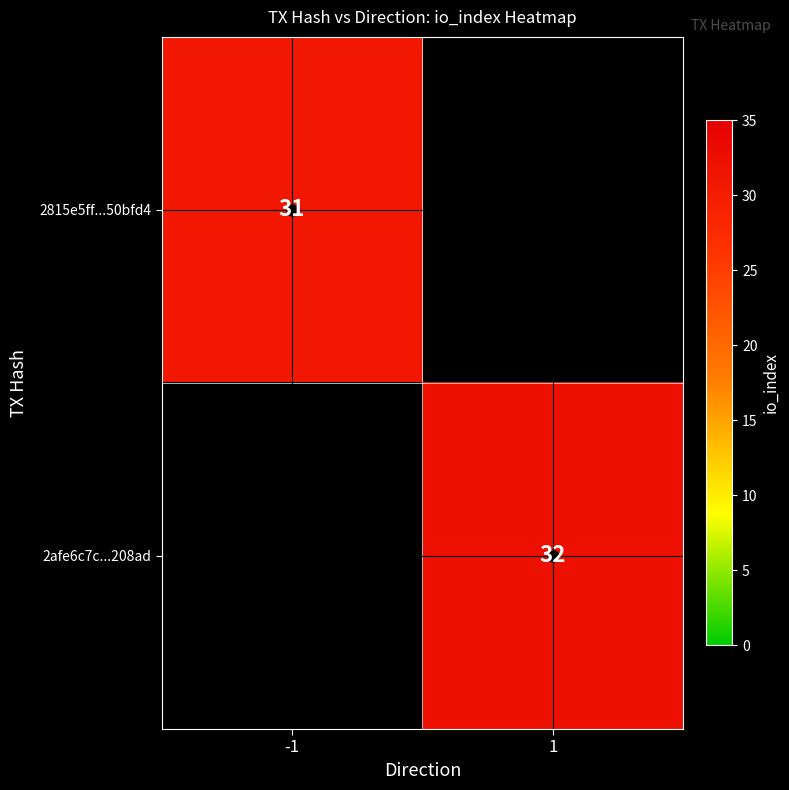

Is it true that 2afe6c7c...208ad equals 50.7 at 1?

False